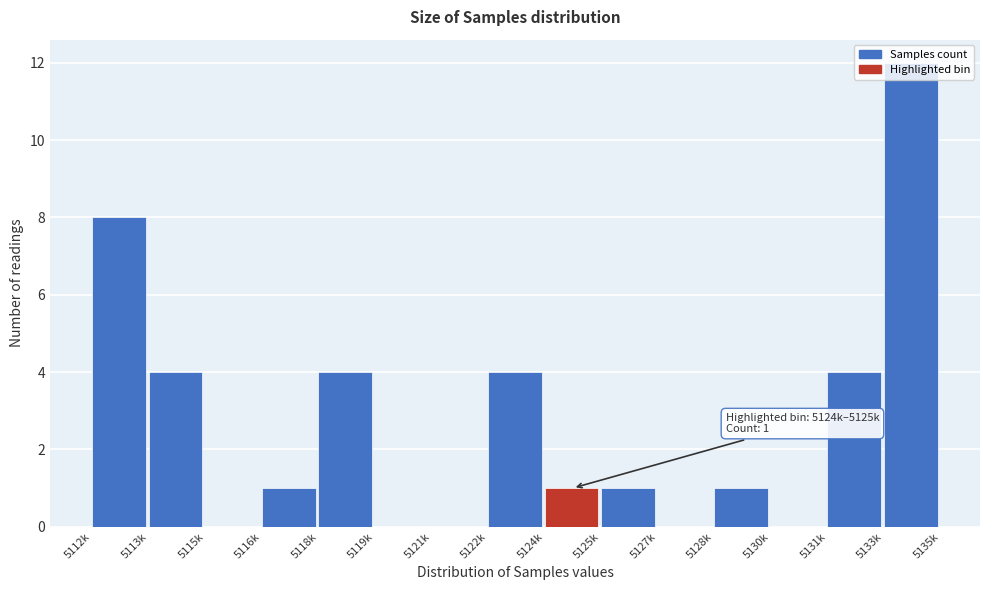

At which category does the chart reach its peak across all series?

5133k